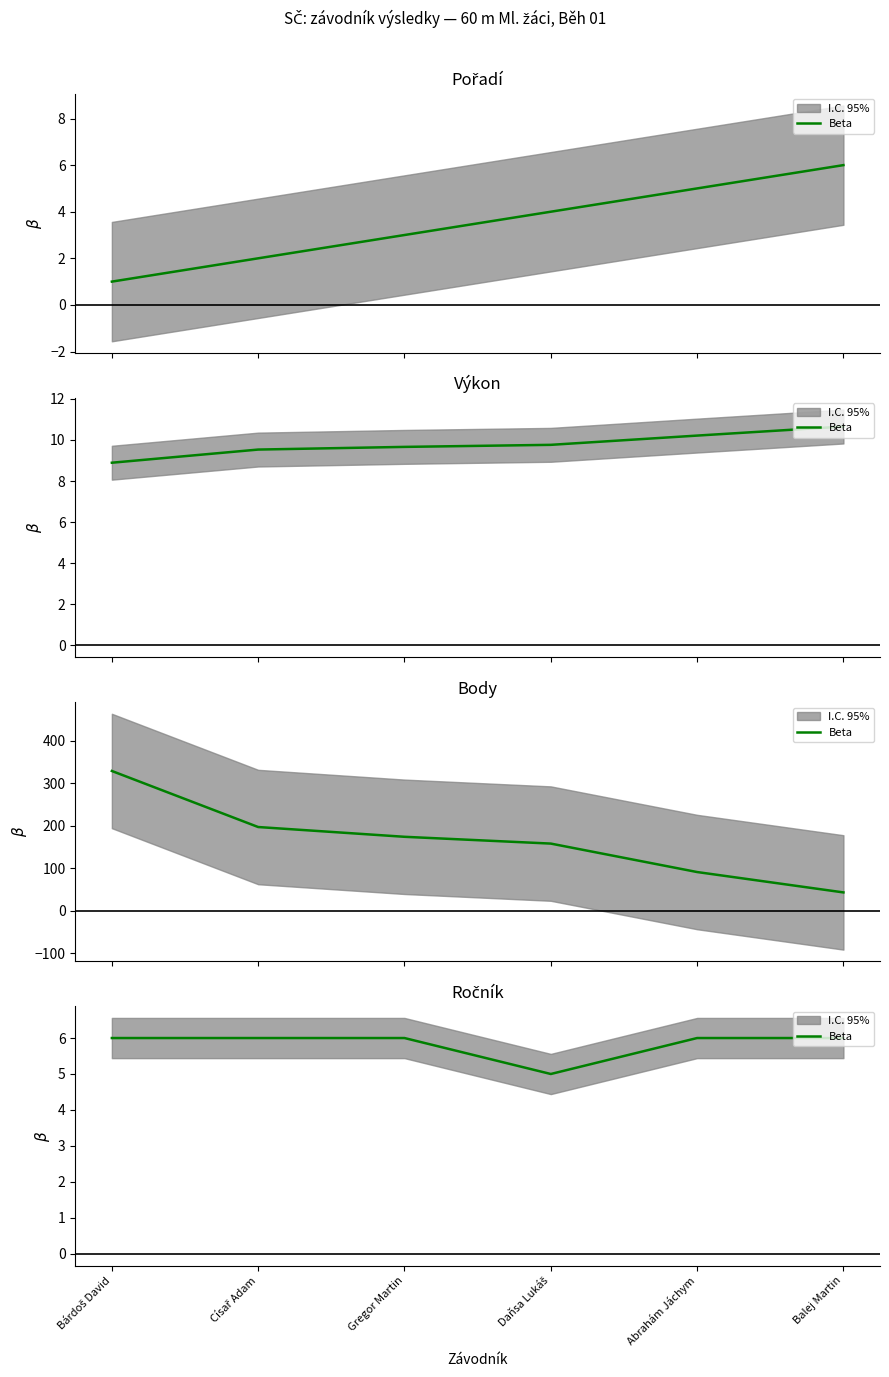

Is it true that the value at Balej Martin is 6?

True